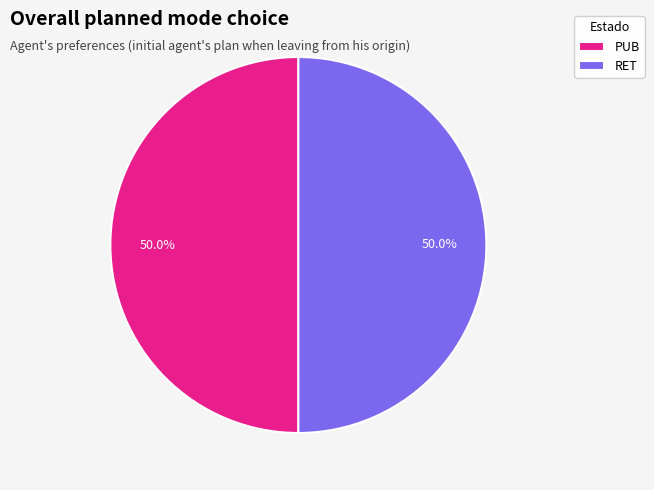

What portion of the pie excludes PUB?

50.0%